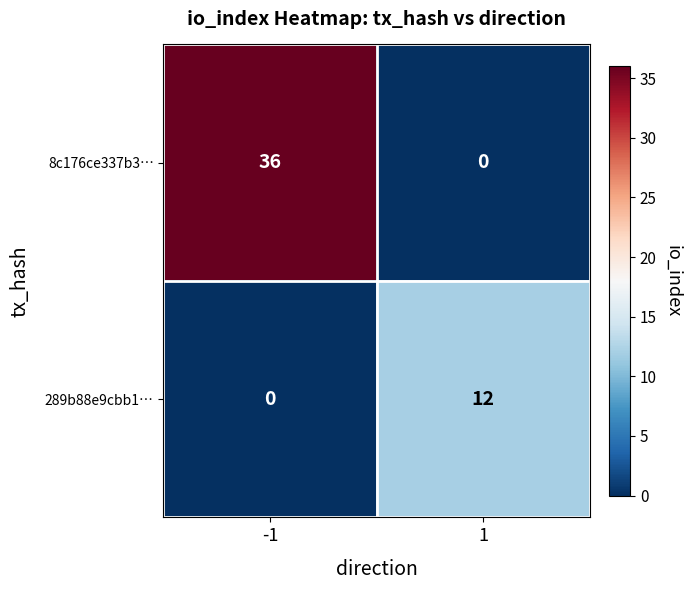

At 1, list the series in order from smallest to largest.

8c176ce337b3…, 289b88e9cbb1…